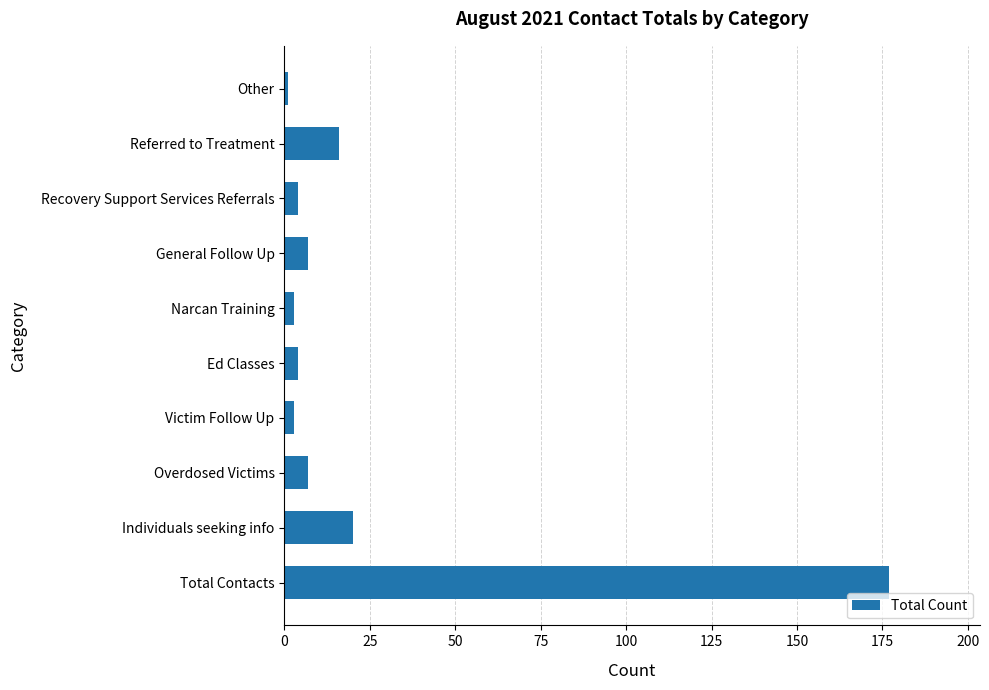

Does the chart contain any negative values?

No